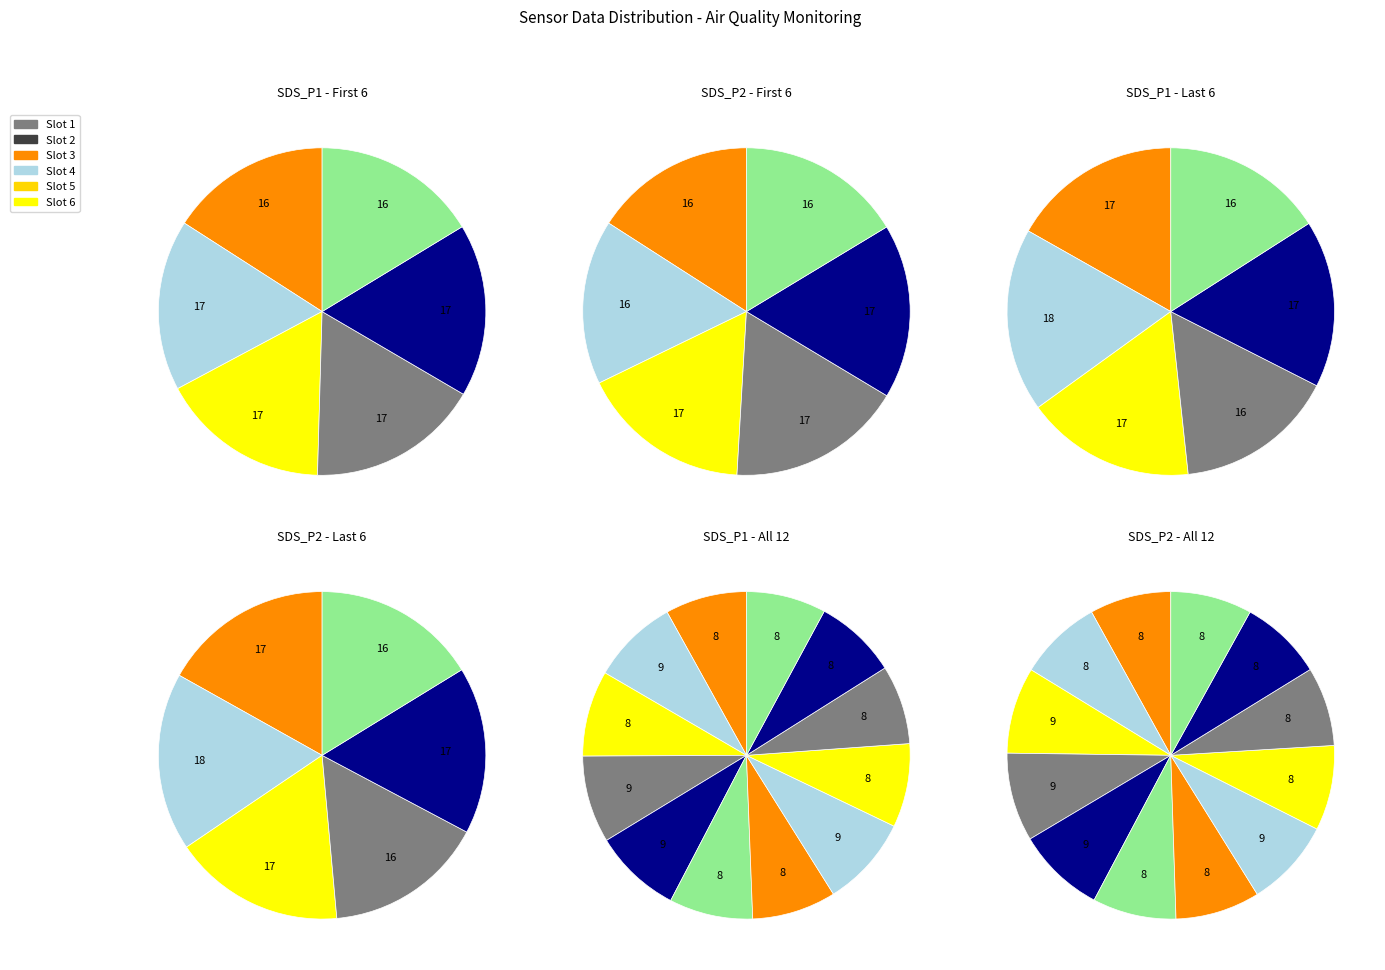

To the nearest percent, what is the difference between the largest and smallest slice percentages?

1%